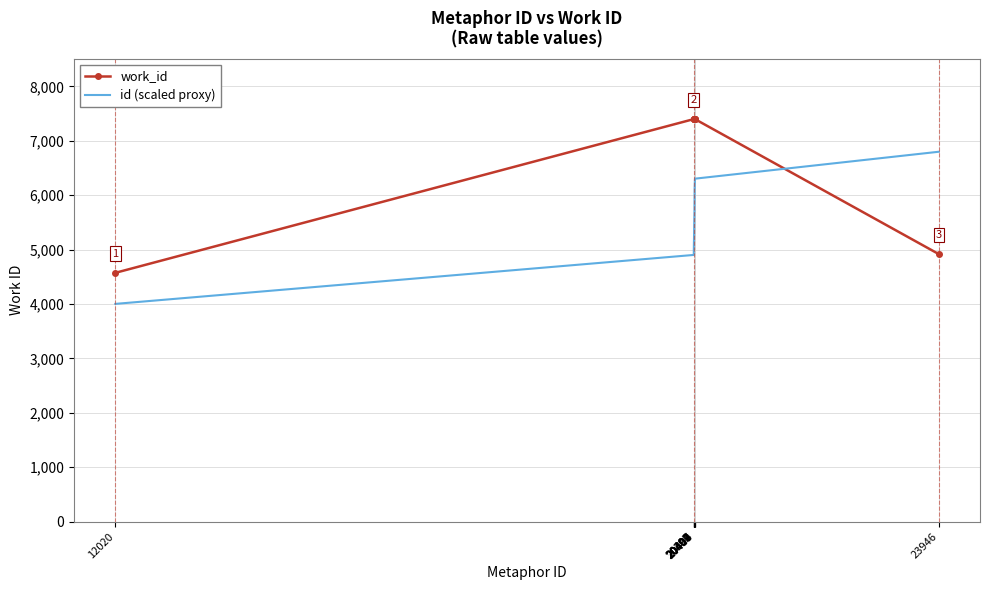

What is the difference between the highest and lowest values at 20397?

2497